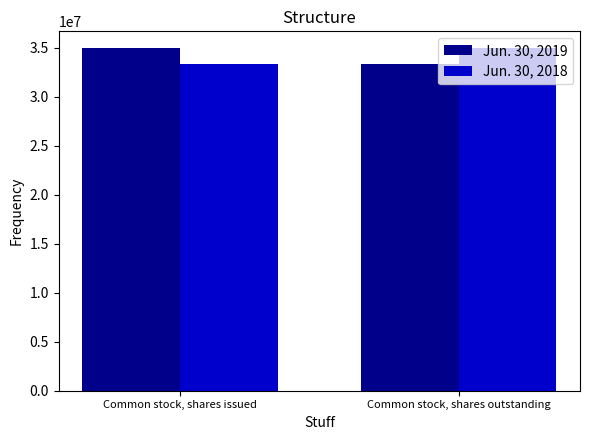

At Common stock, shares issued, list the series in order from smallest to largest.

Jun. 30, 2018, Jun. 30, 2019